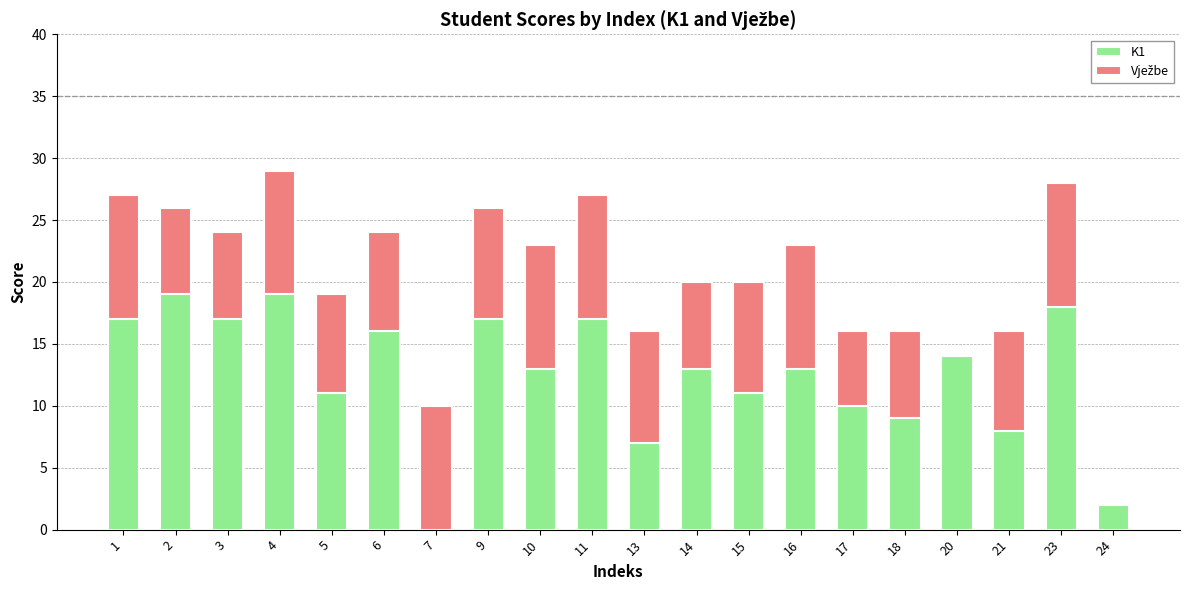

The K1 series shows 14 at 20. True or false?

True